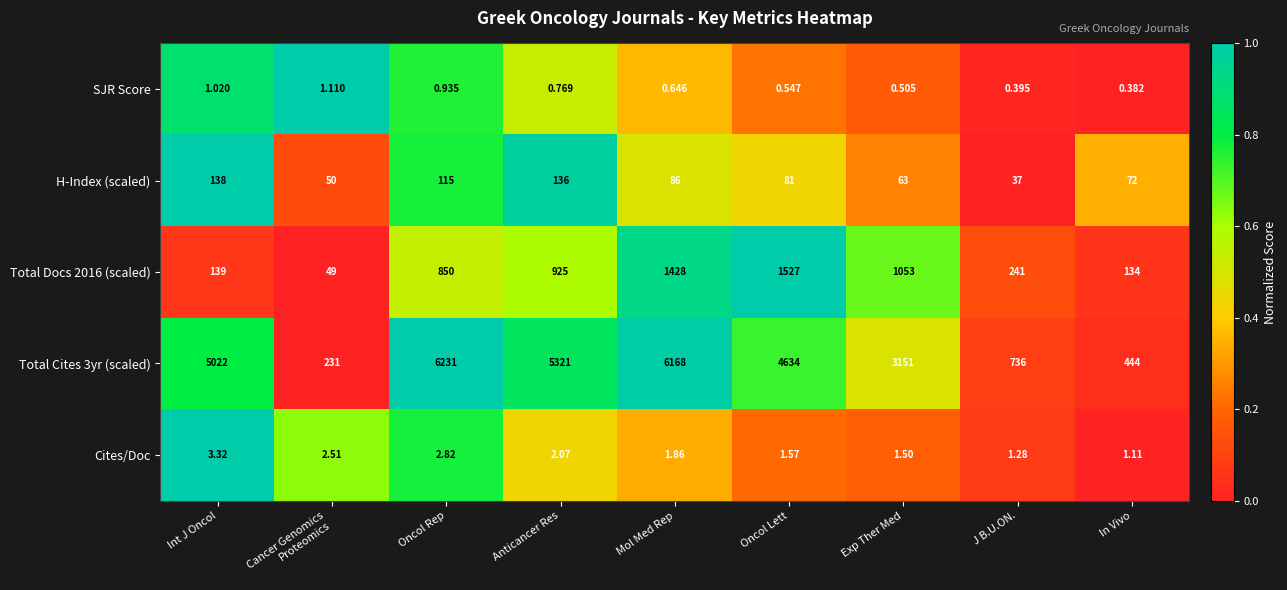

Is the value of Total Docs 2016 (scaled) at Oncol Lett greater than the value of H-Index (scaled) at Oncol Rep?

Yes